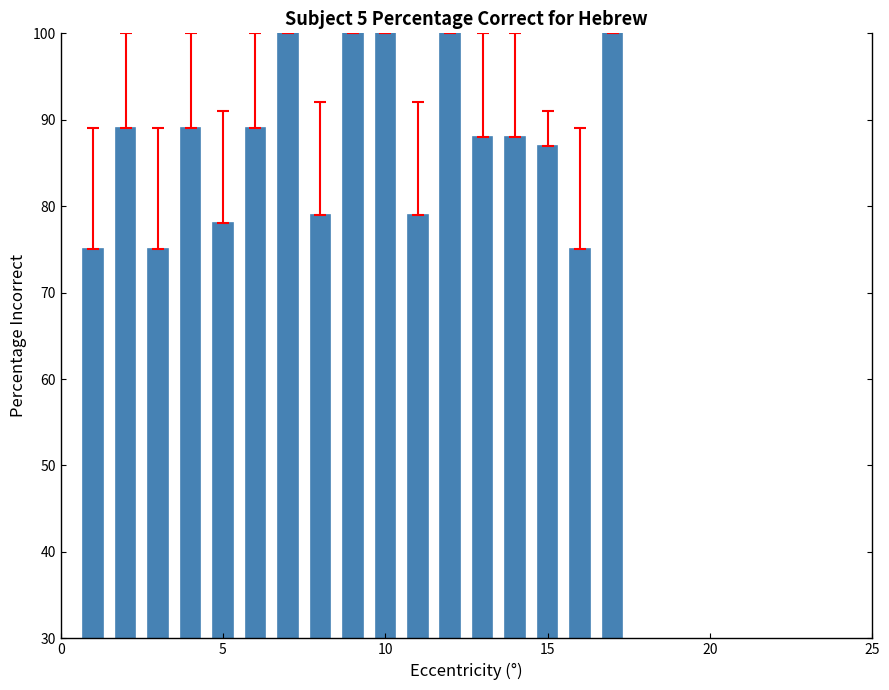

What is the sum of all values?

1491